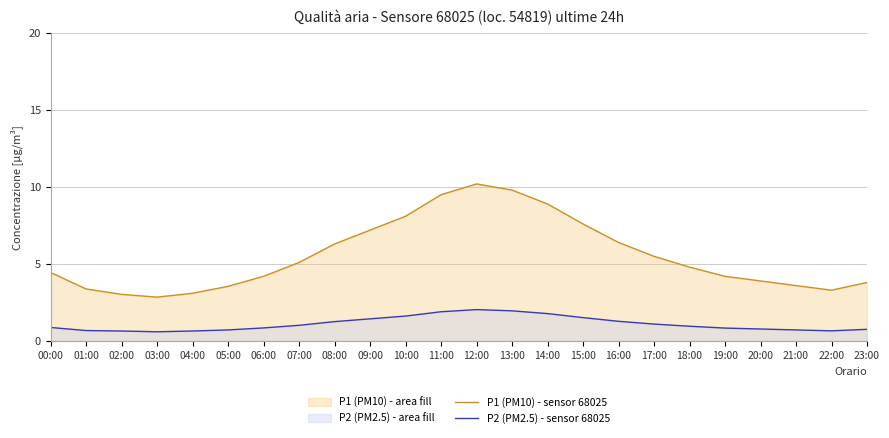

True or false: P2 (PM2.5) - sensor 68025 has a value of 0.4 at 09:00.

False